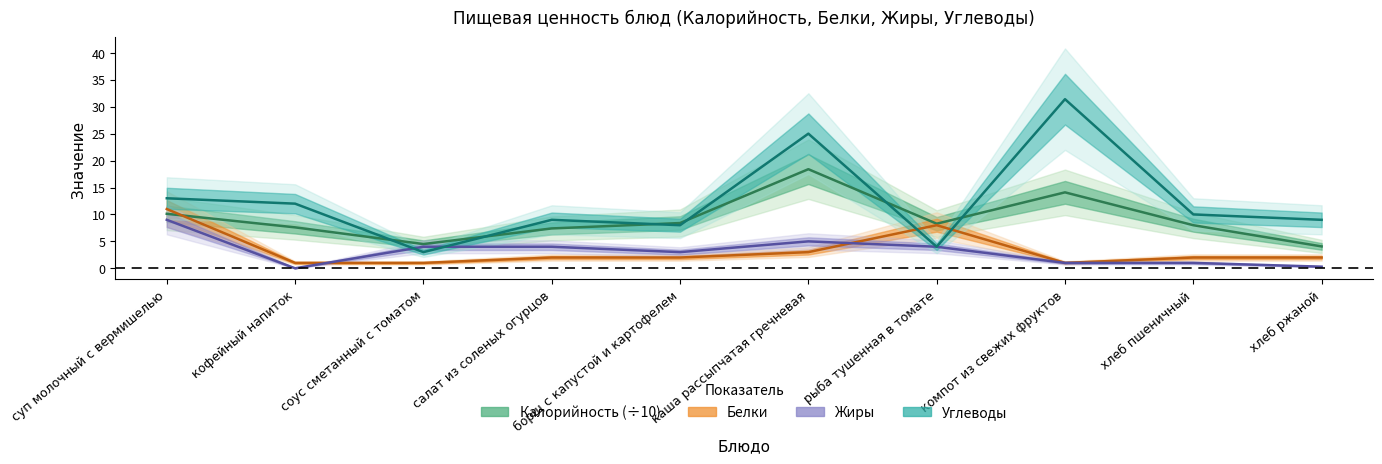

Reading left to right, transcribe all the data shown in this chart.

Калорийность: суп молочный с вермишелью=10.1	кофейный напиток=7.6	соус сметанный с томатом=4.5	салат из соленых огурцов=7.4	борщ с капустой и картофелем=8.4	каша рассыпчатая гречневая=18.4	рыба тушенная в томате=8.3	компот из свежих фруктов=14.1	хлеб пшеничный=8.0	хлеб ржаной=4.1
Белки: суп молочный с вермишелью=11.0	кофейный напиток=1.0	соус сметанный с томатом=1.0	салат из соленых огурцов=2.0	борщ с капустой и картофелем=2.0	каша рассыпчатая гречневая=3.0	рыба тушенная в томате=8.0	компот из свежих фруктов=1.0	хлеб пшеничный=2.0	хлеб ржаной=2.0
Жиры: суп молочный с вермишелью=9.0	кофейный напиток=0.0	соус сметанный с томатом=4.0	салат из соленых огурцов=4.0	борщ с капустой и картофелем=3.0	каша рассыпчатая гречневая=5.0	рыба тушенная в томате=4.0	компот из свежих фруктов=1.0	хлеб пшеничный=1.0	хлеб ржаной=0.3
Углеводы: суп молочный с вермишелью=13.0	кофейный напиток=12.0	соус сметанный с томатом=3.0	салат из соленых огурцов=9.0	борщ с капустой и картофелем=8.0	каша рассыпчатая гречневая=25.0	рыба тушенная в томате=4.0	компот из свежих фруктов=31.4	хлеб пшеничный=10.0	хлеб ржаной=9.0